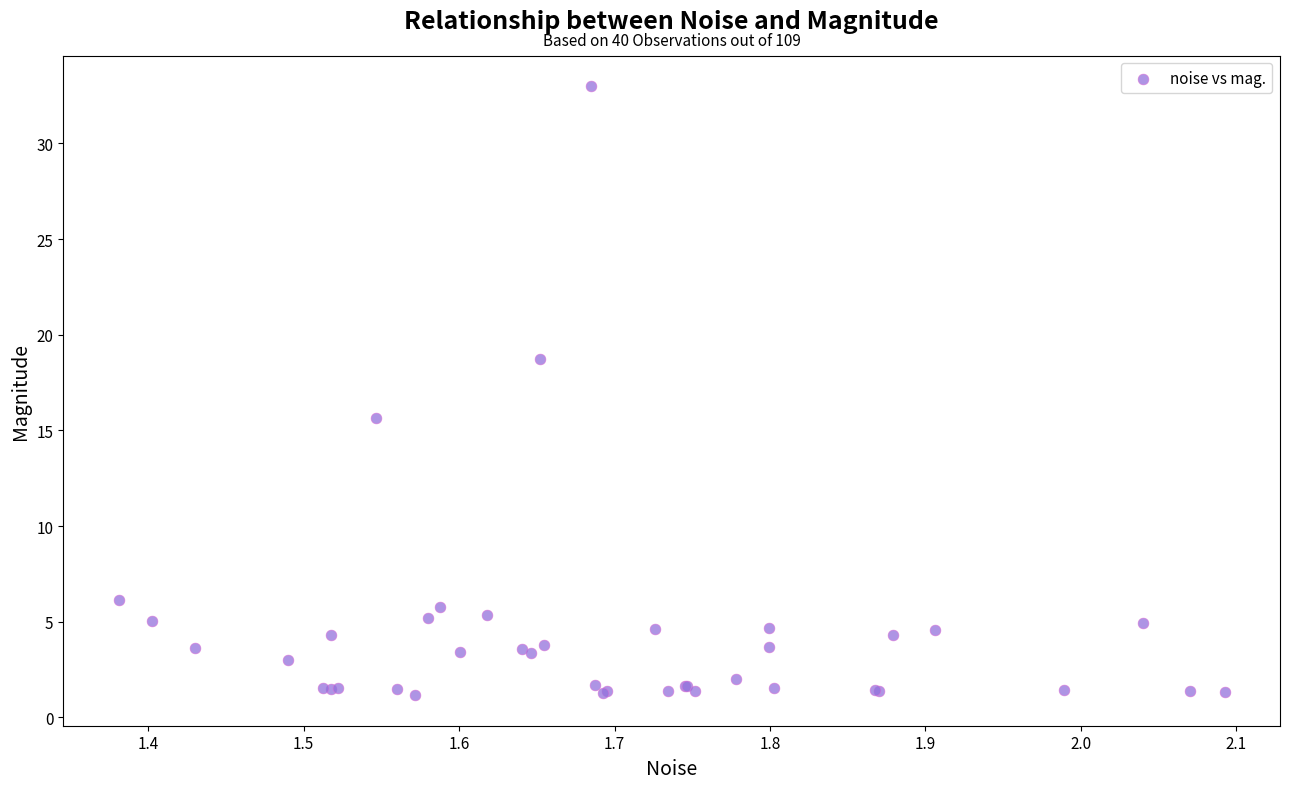

What Y value in the scatter plot is closest to 17?

15.6